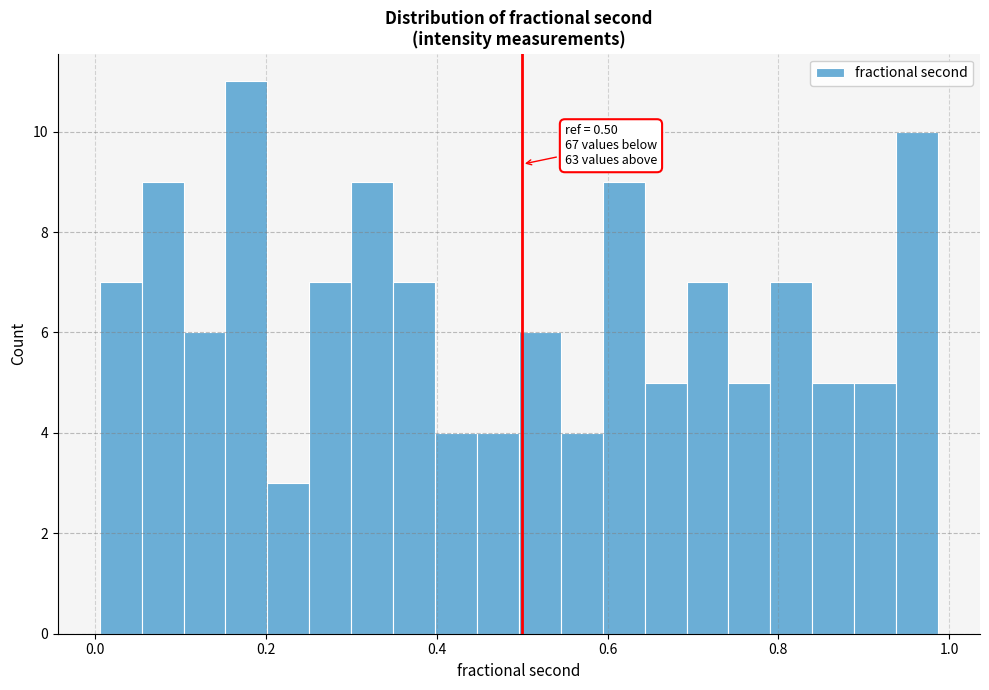

Around what value on the x-axis is the tallest bar? Give the approximate position of its centre, as read against the axis.

0.18